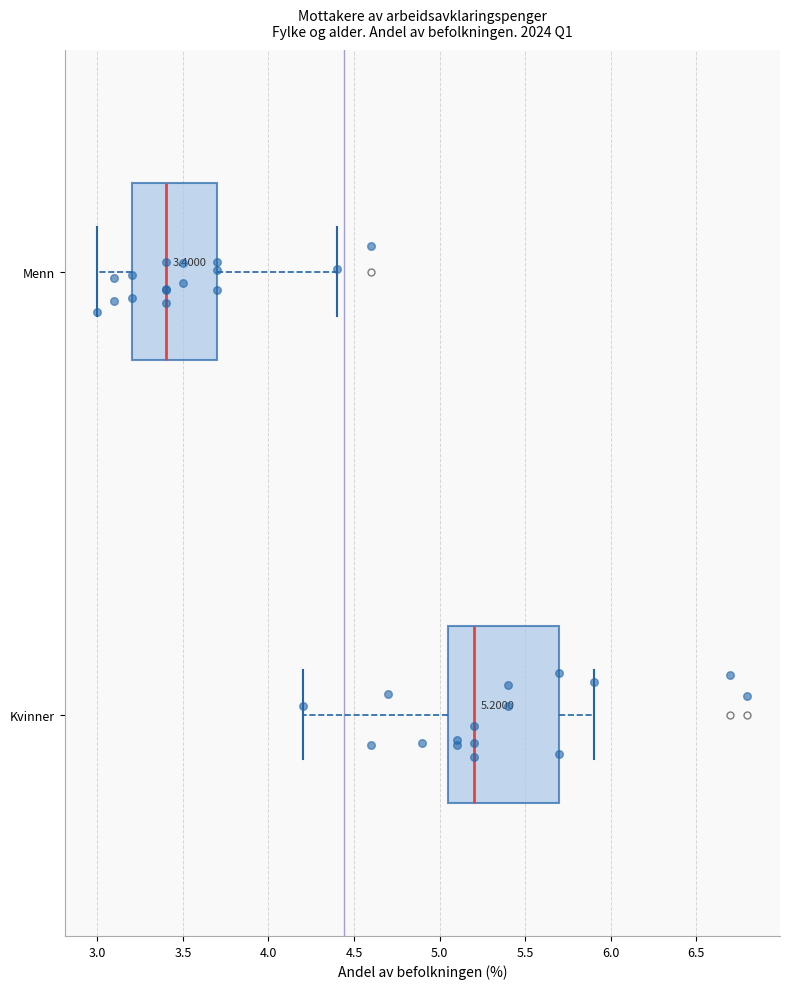

Which box has the furthest to the left median line?

Menn